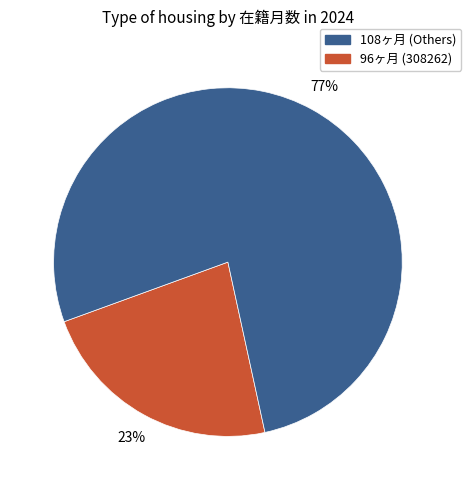

Does any single category account for the majority?

Yes